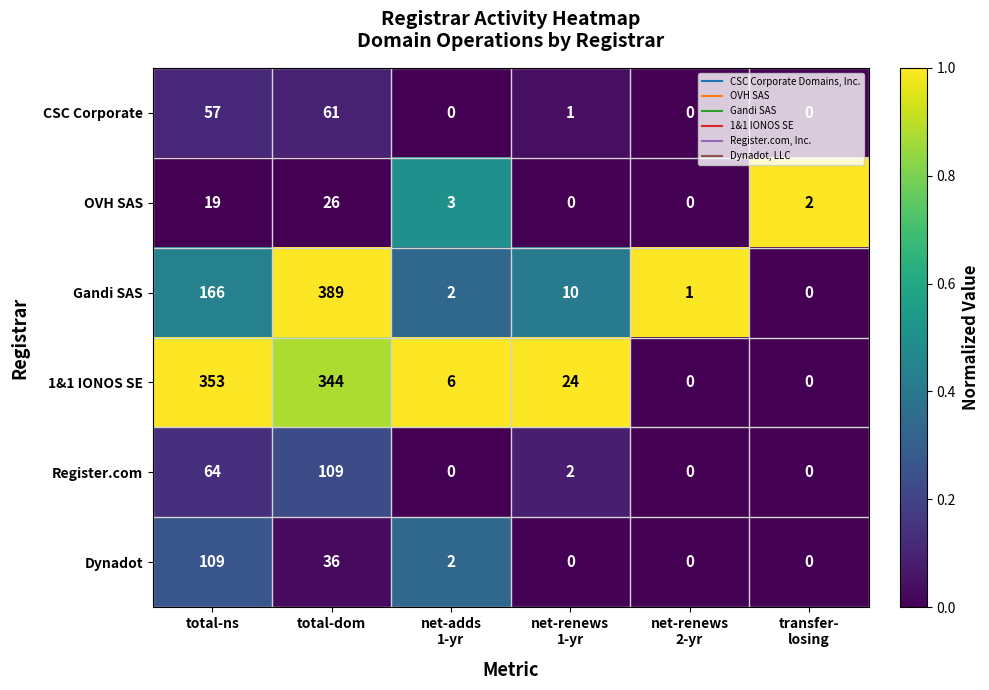

How many values in 1&1 IONOS SE are above zero?

4